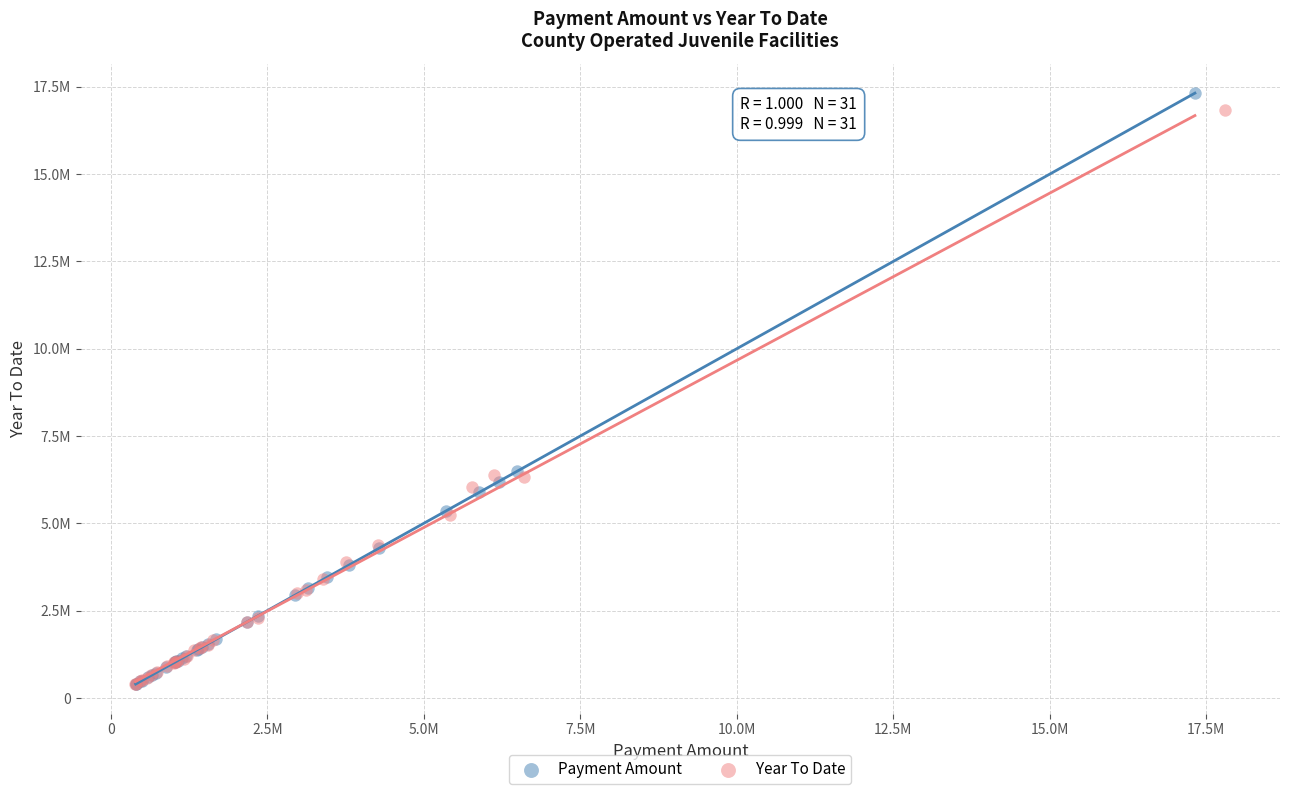

What are all the series names shown in the legend?

Payment Amount, Year To Date